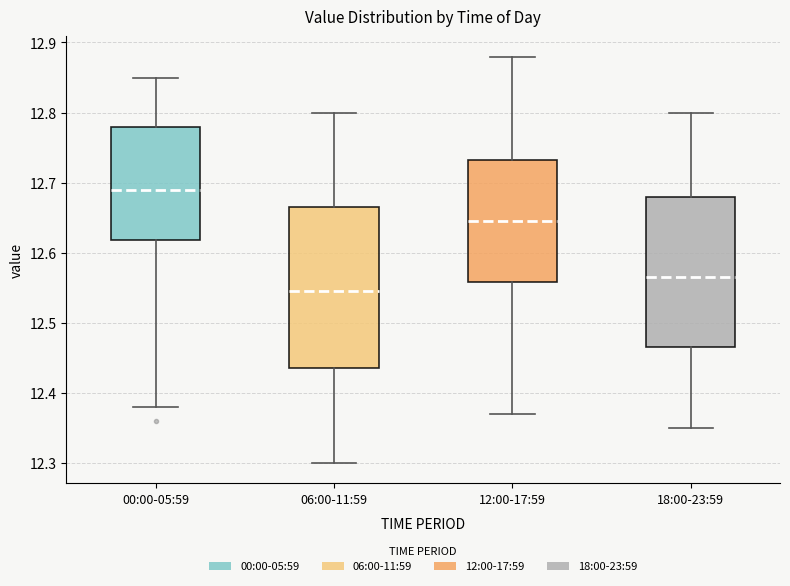

Where is the upper edge of the box for 00:00-05:59 on the y-axis? The values are not printed on the chart, so give them approximately, as read against the axis.

12.78